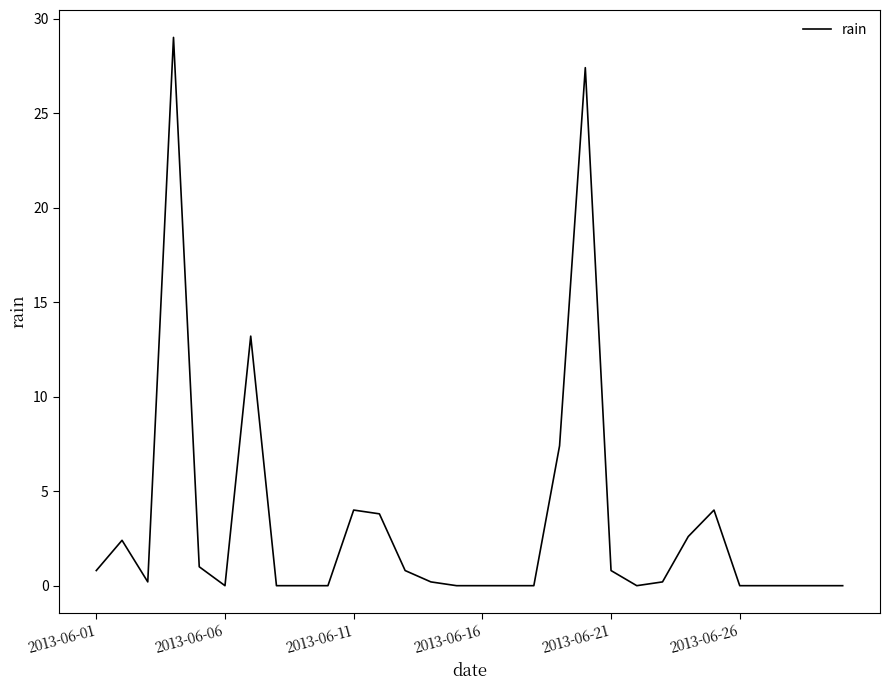

What is the greatest value displayed?

29.0